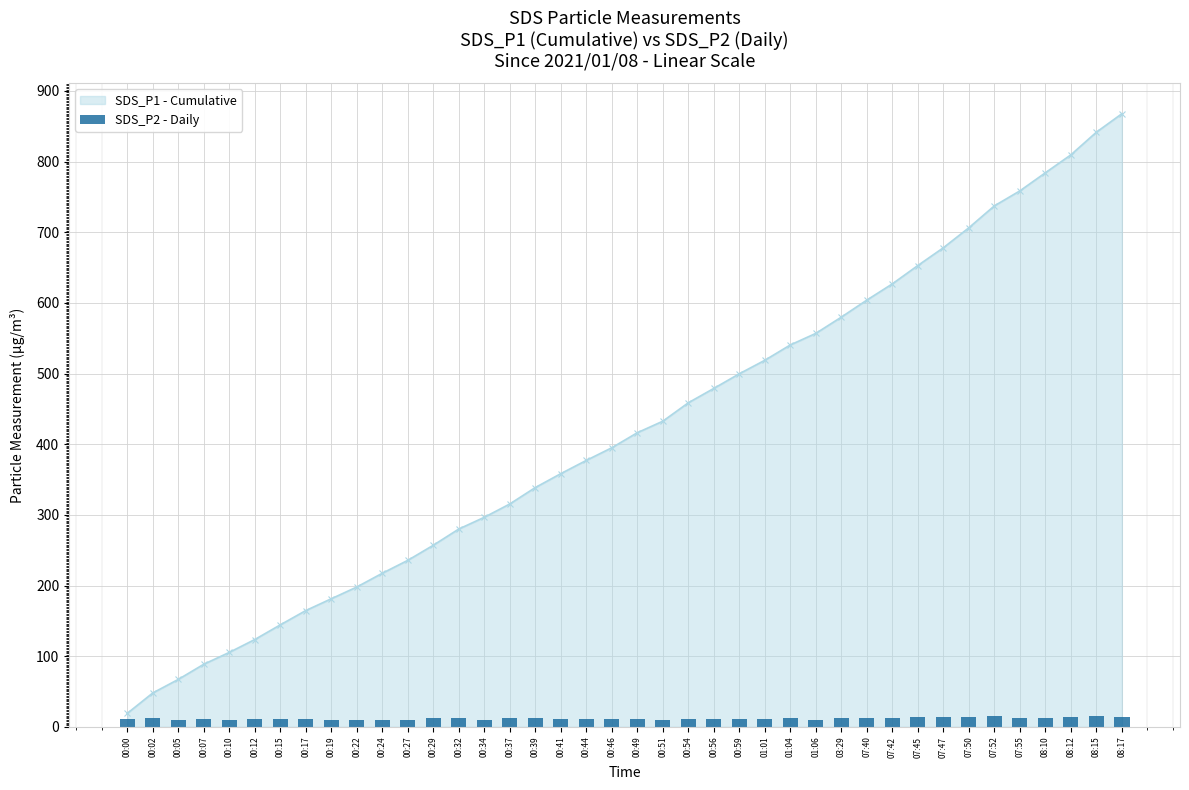

At which label does the data first exceed 11?

00:00